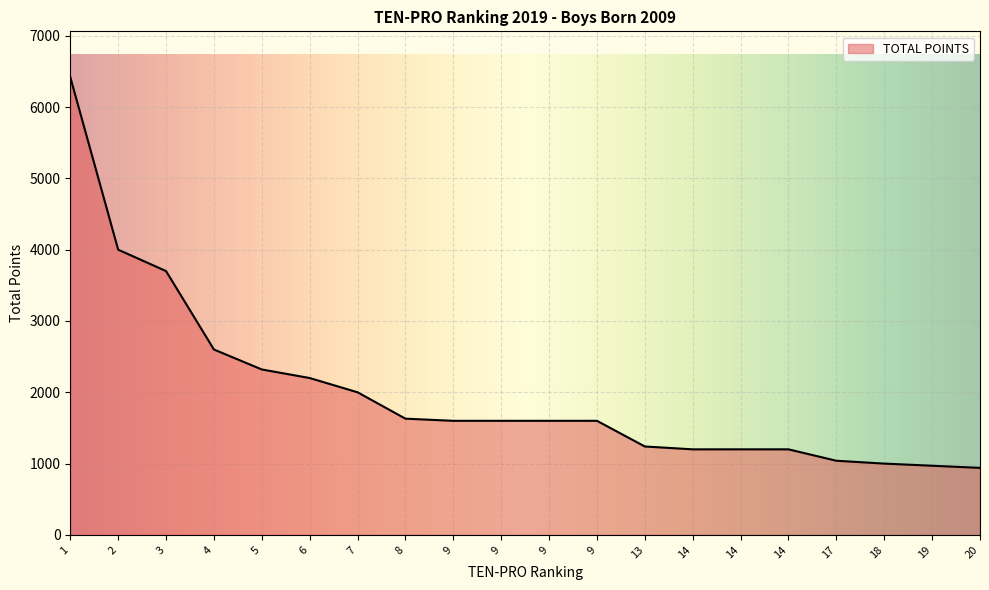

How many lines are shown in the chart?

1